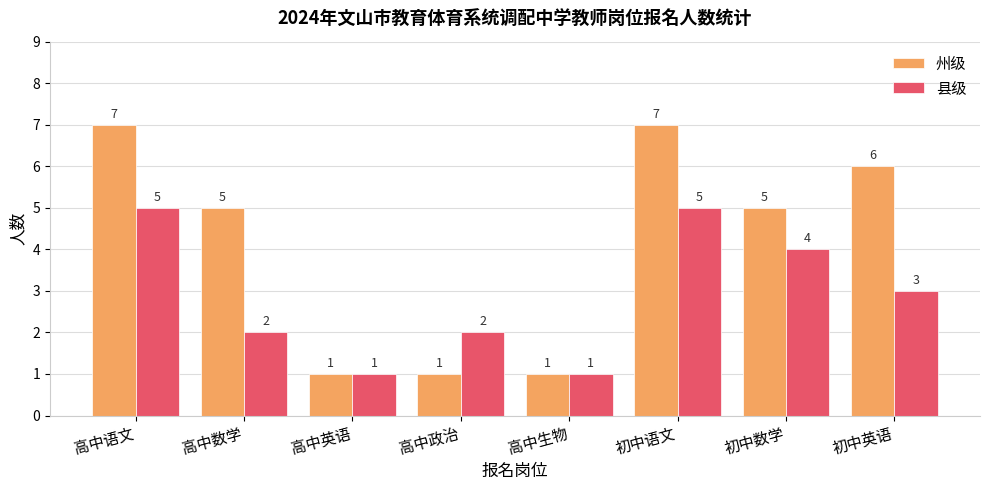

Count the number of data series in this chart.

2